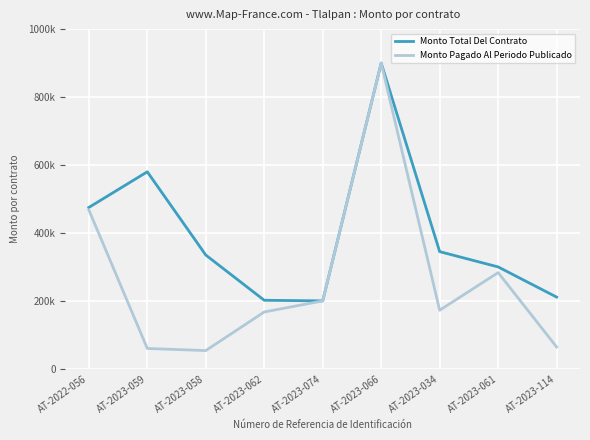

What is the sum of the Monto Total Del Contrato values at AT-2023-074 and AT-2023-034?

545000.0